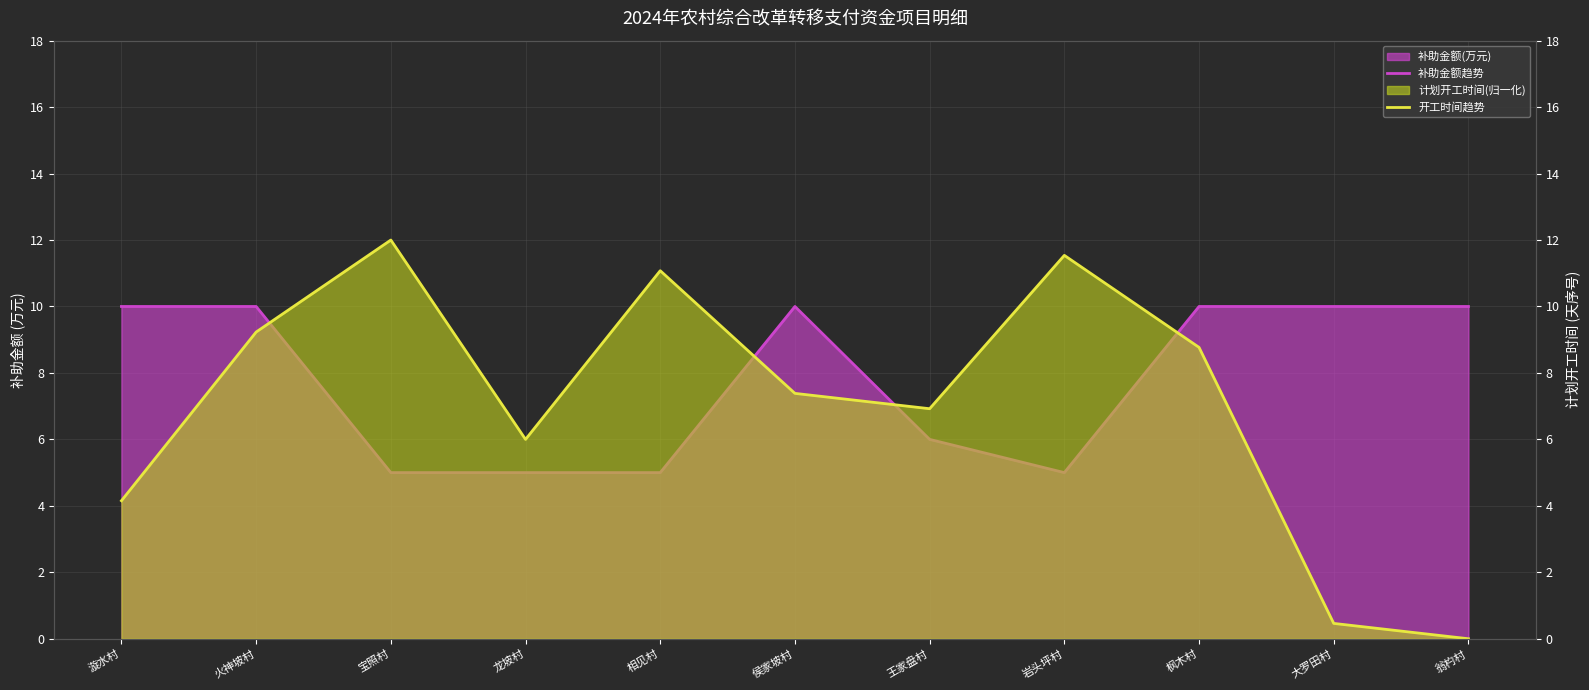

At 侯家坡村, list the series in order from smallest to largest.

开工时间趋势, 补助金额趋势